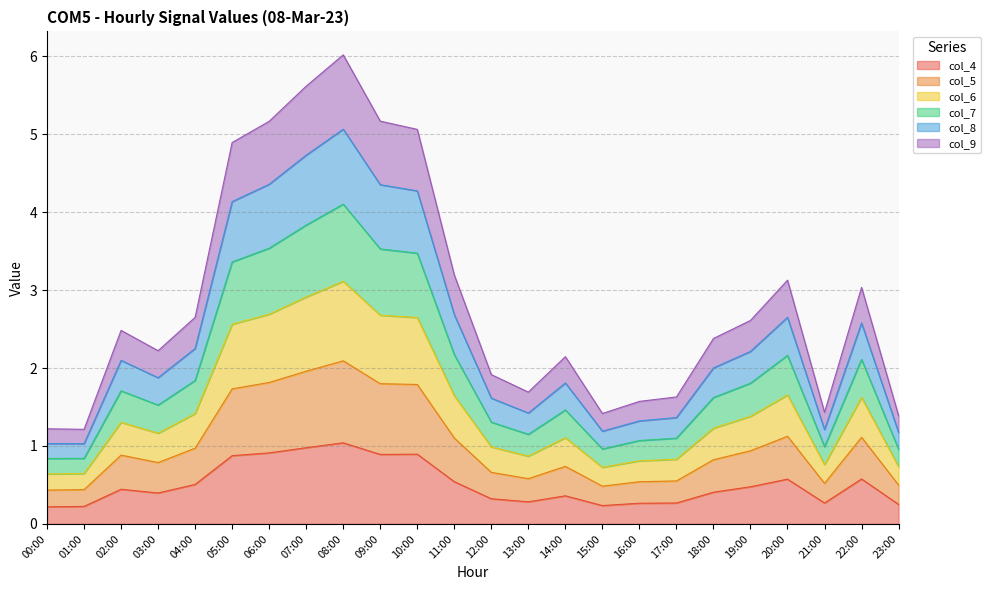

Which series has the widest spread of values?

col_6